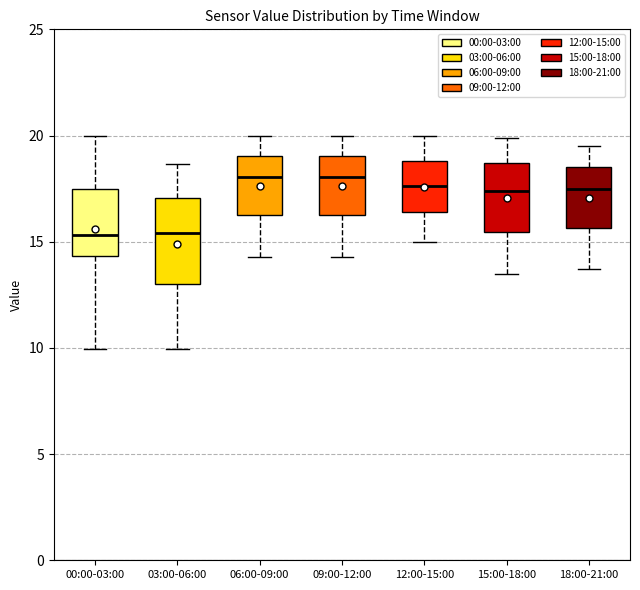

Reading left to right, transcribe this box plot: for each box, give where its median line is, the range the box spans, and where its two whiskers end, as read against the y-axis. The values are not printed on the chart, so give them approximately, as read against the axis.

00:00-03:00: median 15.5, box 14.5 to 17.5, whiskers 10.0 to 20.0
03:00-06:00: median 15.5, box 13.0 to 17.0, whiskers 10.0 to 18.5
06:00-09:00: median 18.0, box 16.5 to 19.0, whiskers 14.5 to 20.0
09:00-12:00: median 18.0, box 16.5 to 19.0, whiskers 14.5 to 20.0
12:00-15:00: median 17.5, box 16.5 to 19.0, whiskers 15.0 to 20.0
15:00-18:00: median 17.5, box 15.5 to 18.5, whiskers 13.5 to 20.0
18:00-21:00: median 17.5, box 15.5 to 18.5, whiskers 13.5 to 19.5